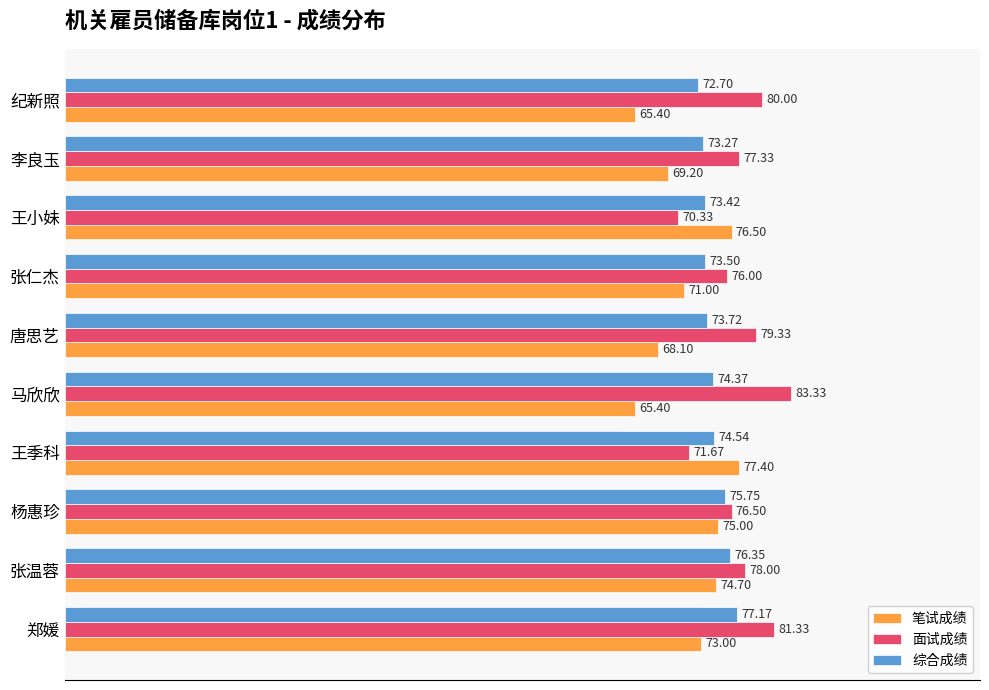

At how many categories does at least one series exceed 66?

10